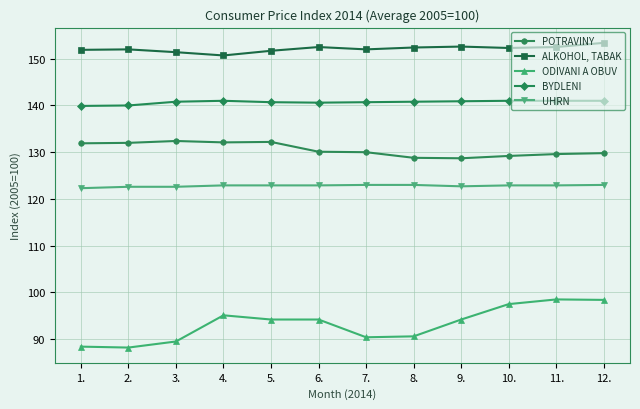

What is the difference between the maximum and second lowest values in the ALKOHOL, TABAK series?

2.0